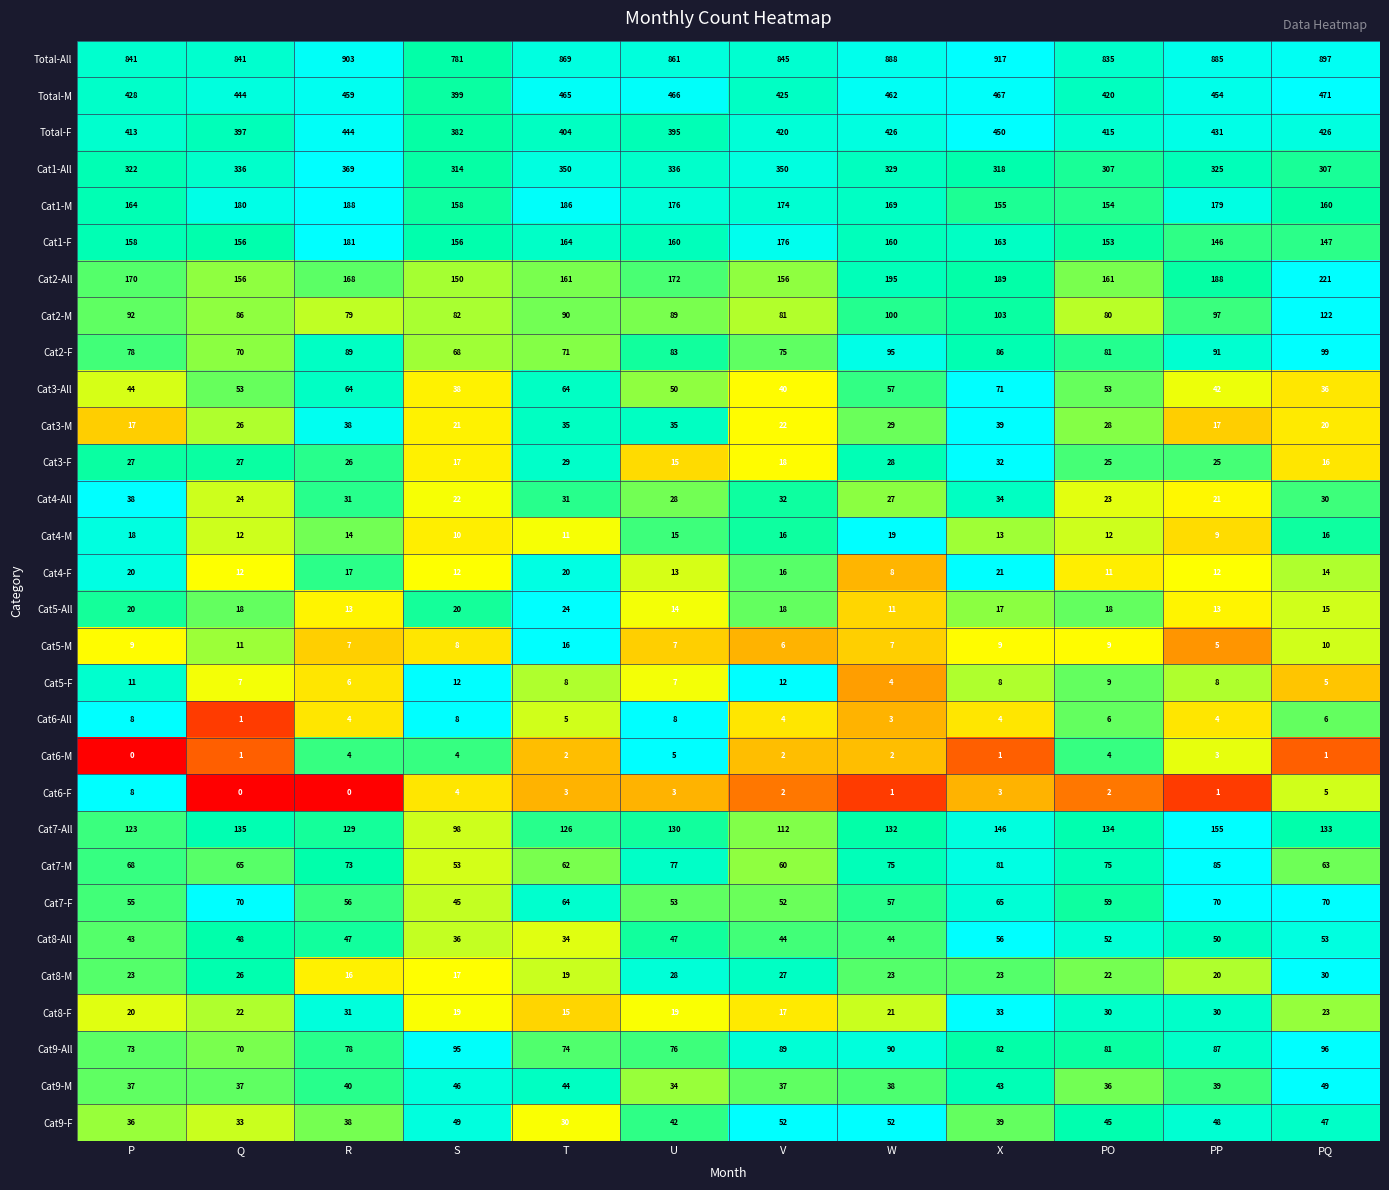

What is the difference between the maximum and second lowest values in the Cat9-All series?

23